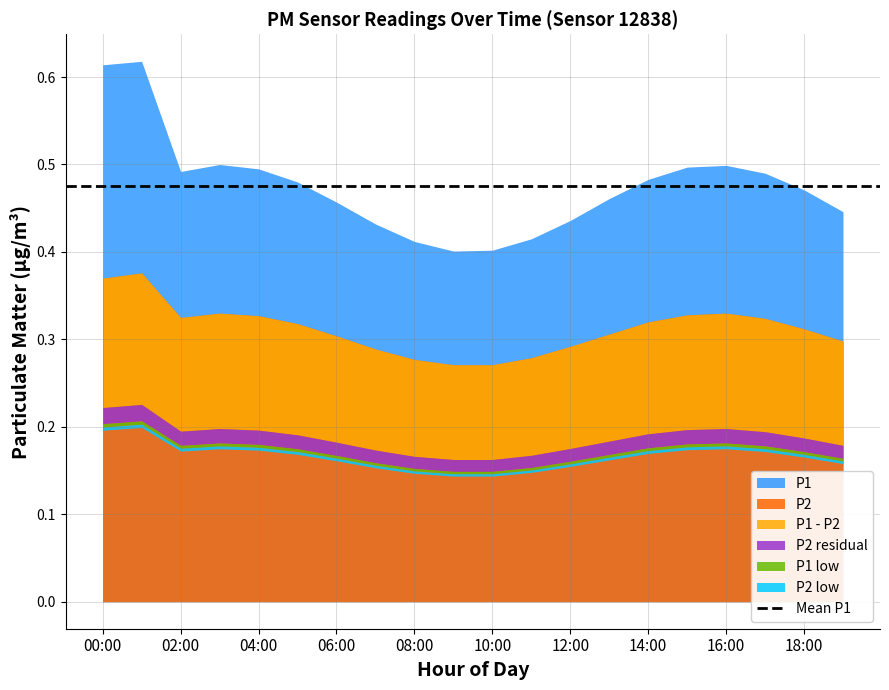

True or false: P2 and P1 cross at least once.

False